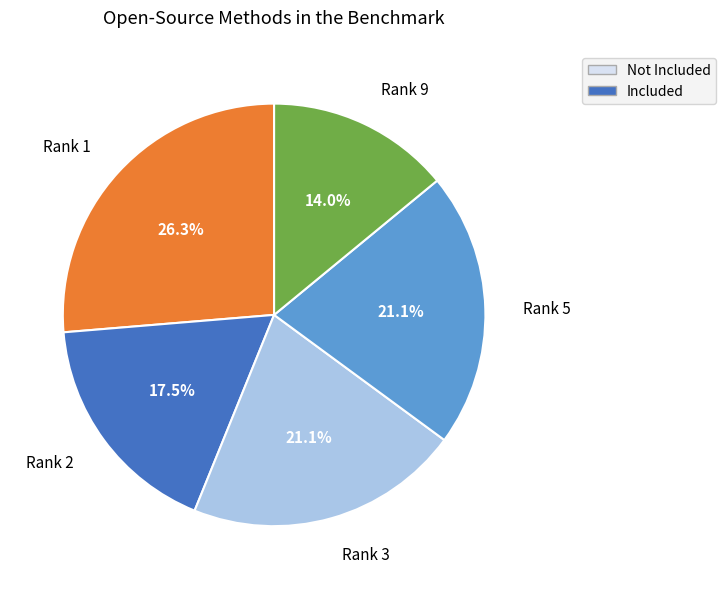

Count the number of slices in the pie.

5